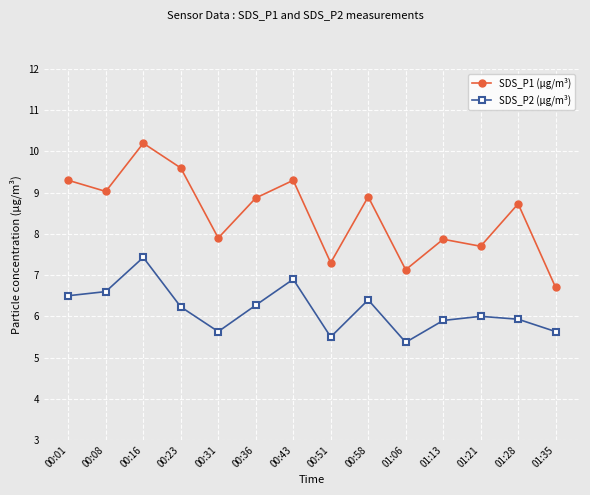

What is the average value of the SDS_P1 (µg/m³) series?

8.5